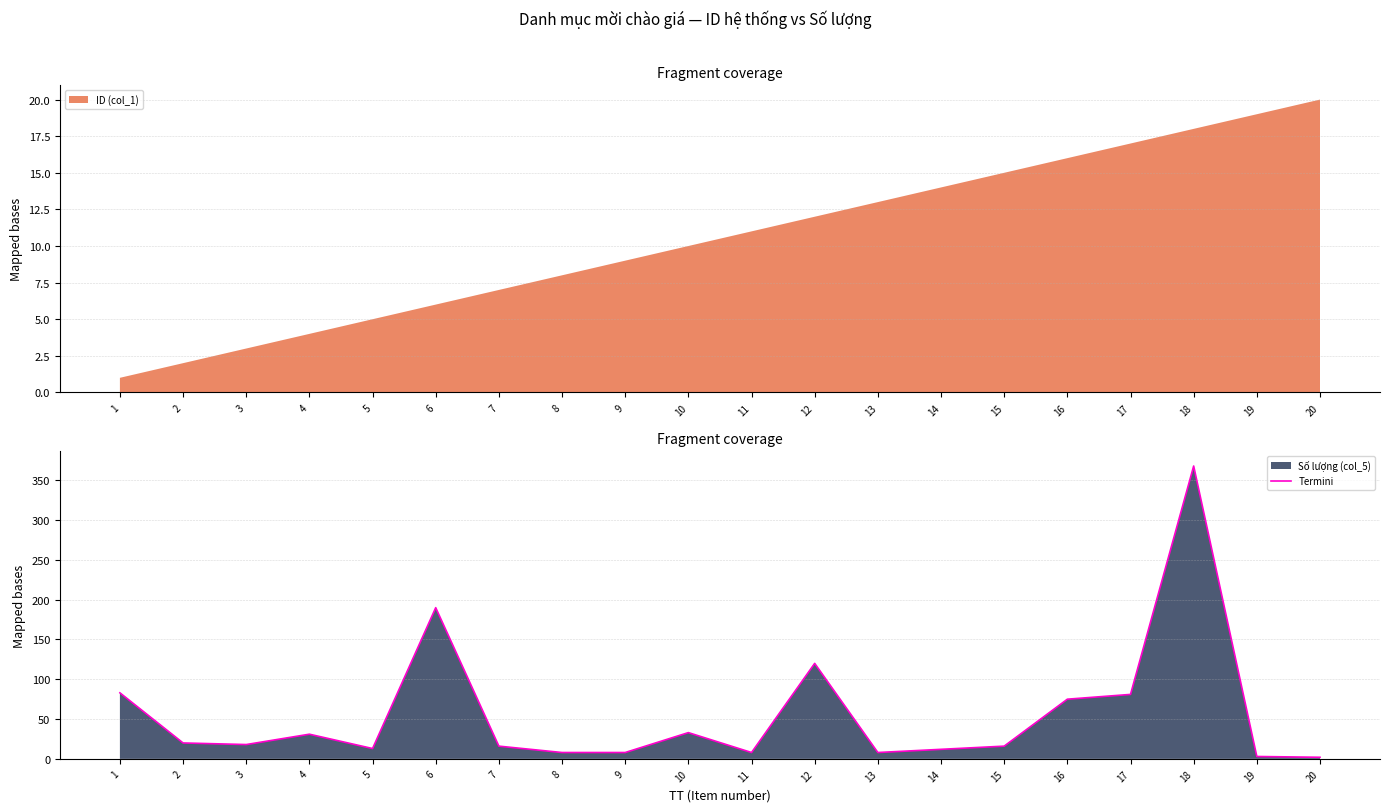

Count the number of values greater than 18.

9